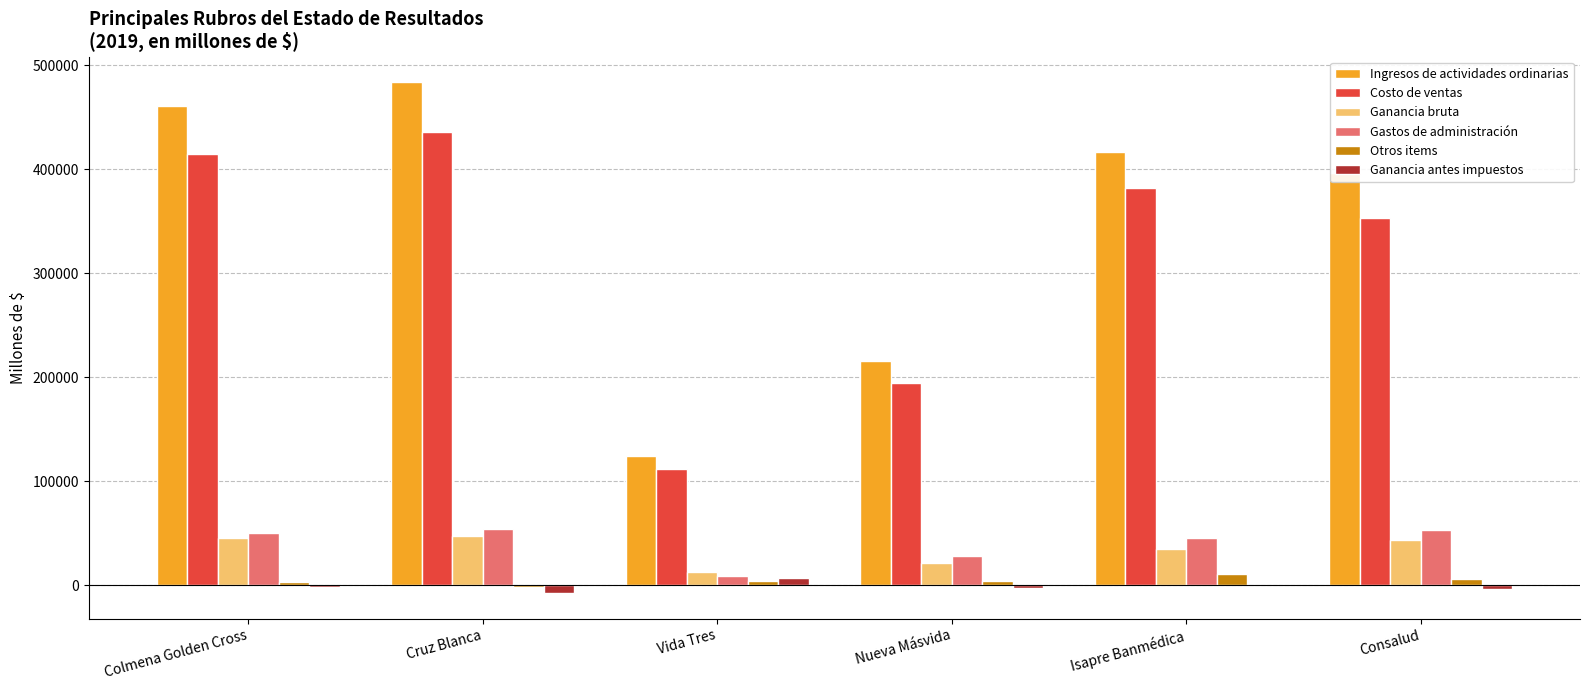

Which series changed the most between Cruz Blanca and Vida Tres?

Ingresos de actividades ordinarias